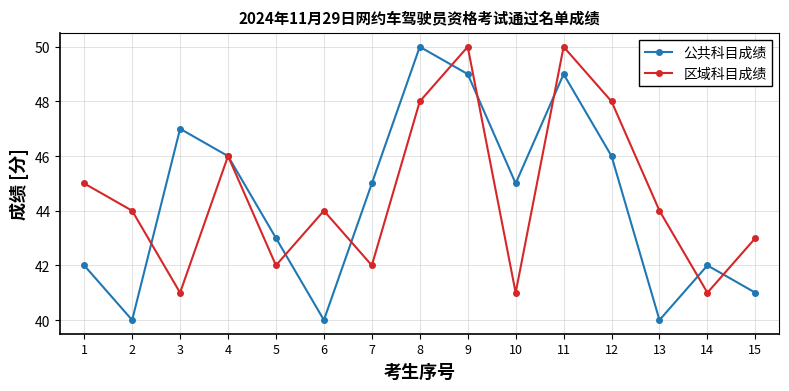

True or false: 区域科目成绩 has more than 1 interior local peaks.

True